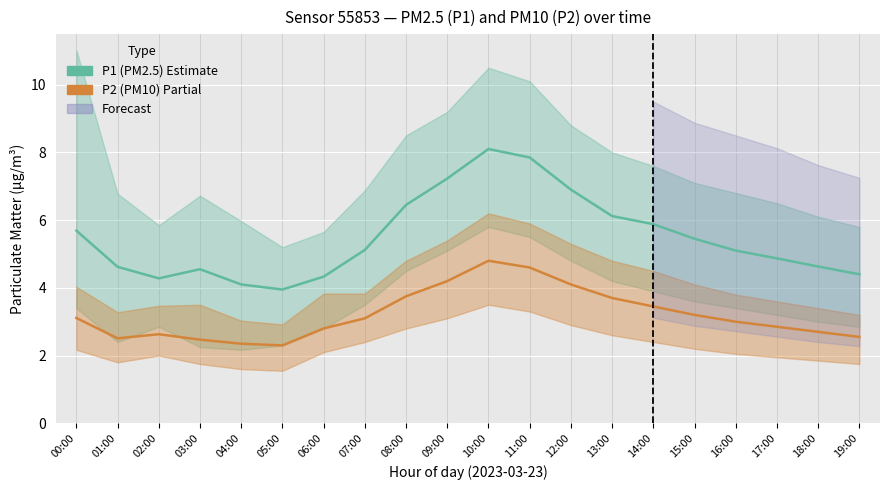

What is the value of the P1 (PM2.5) Estimate point at the 10th from the left?

7.2